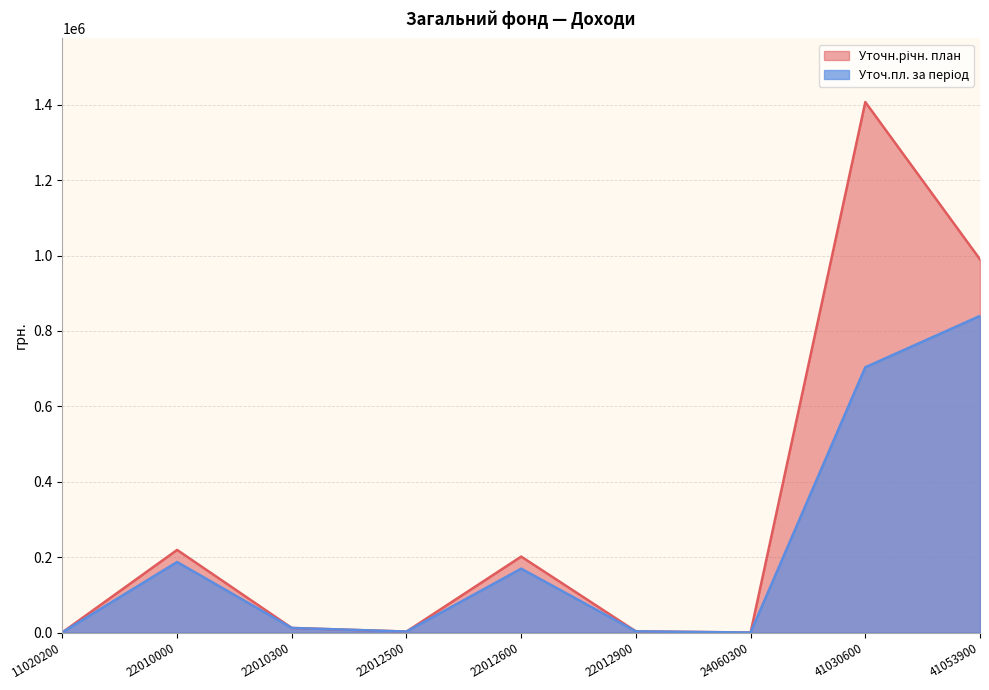

The value of Уточн.річн. план at 22012500 is 2544. True or false?

True